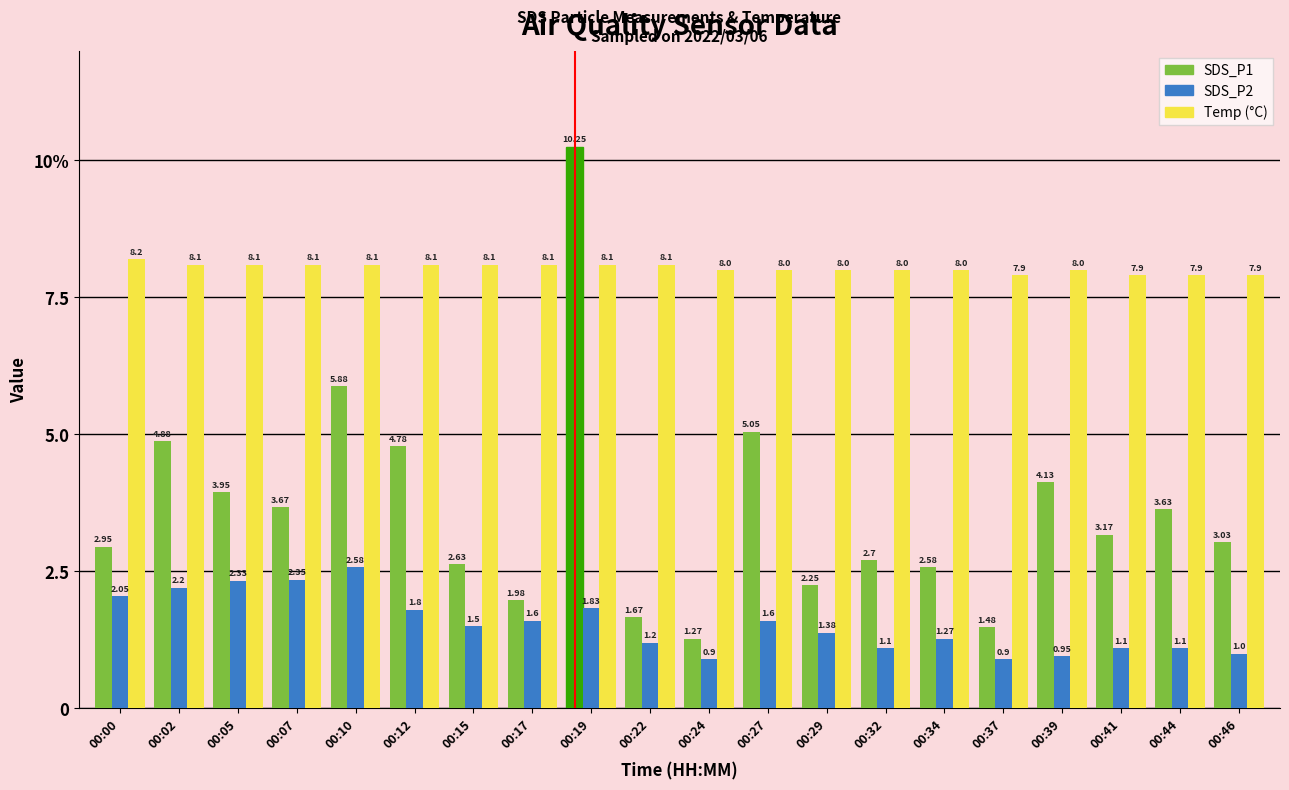

Are the bars grouped side by side (vs. stacked)?

Yes